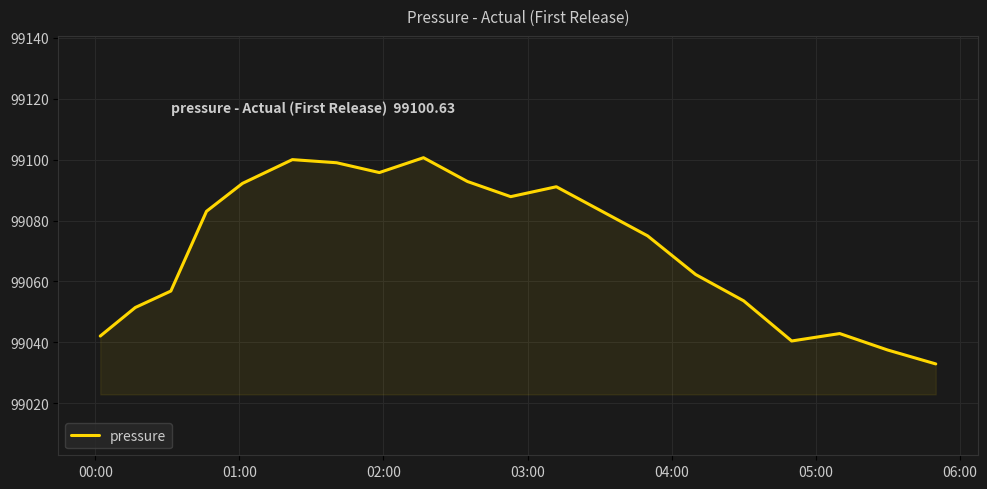

What is the minimum value shown in the chart?

99032.9